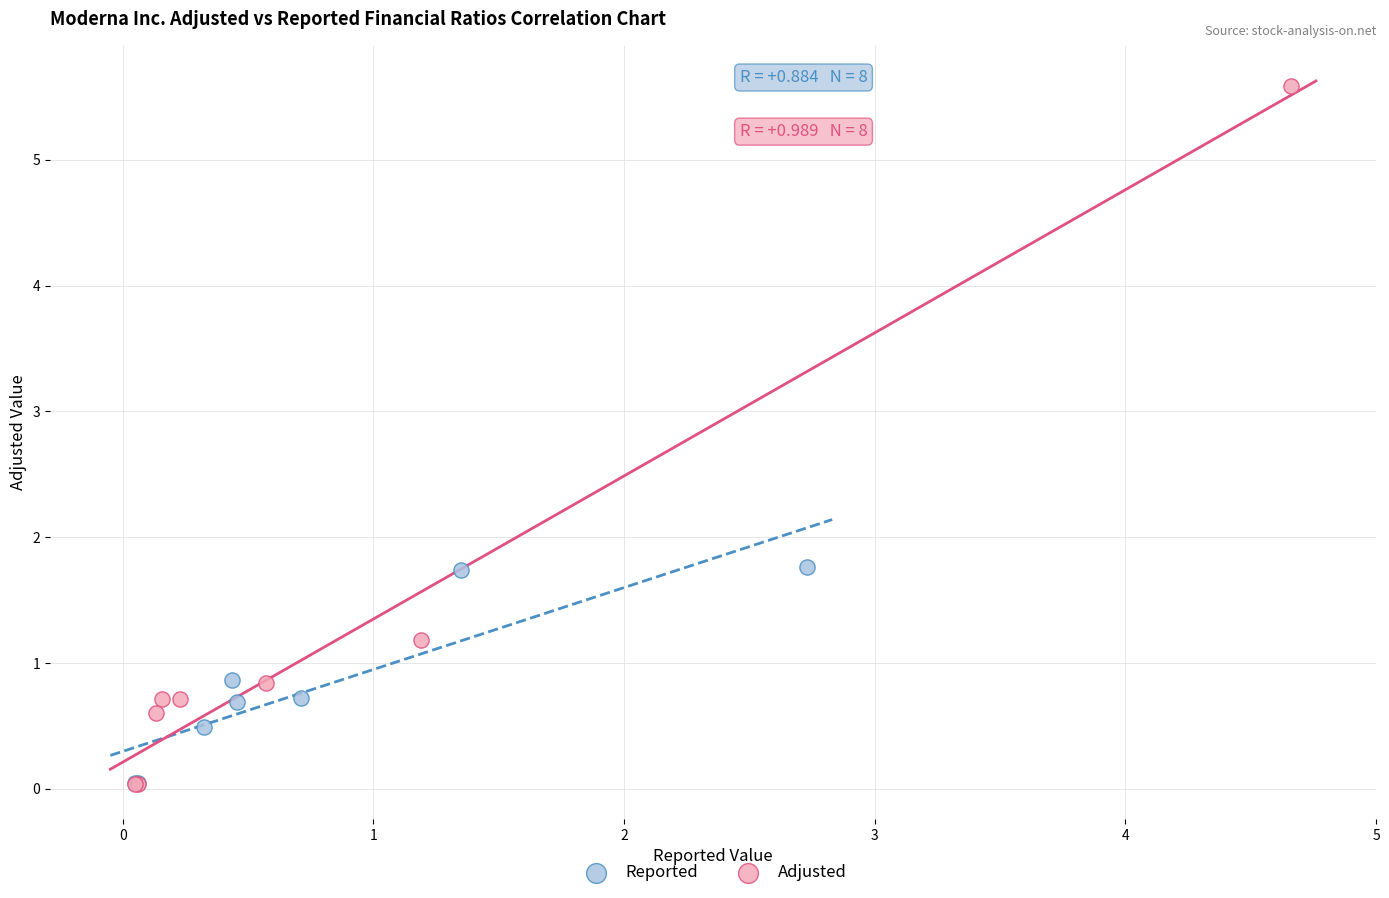

Which series contains the highest Y value?

Adjusted